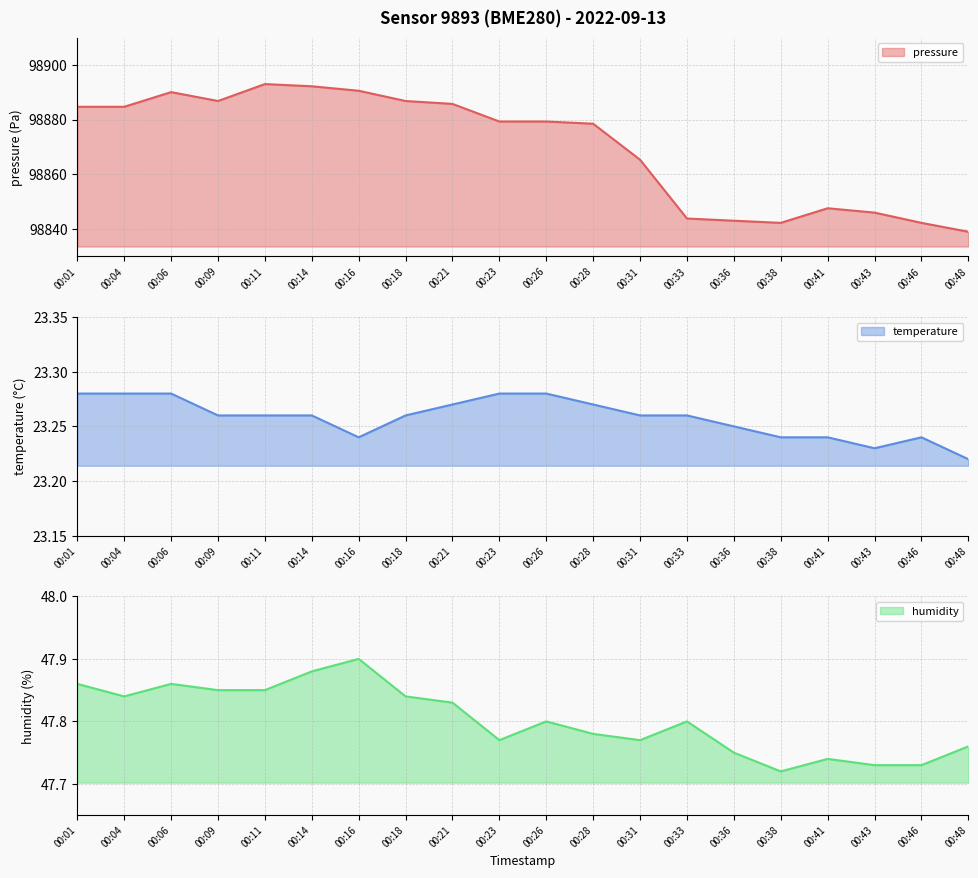

True or false: temperature and pressure cross at least once.

False